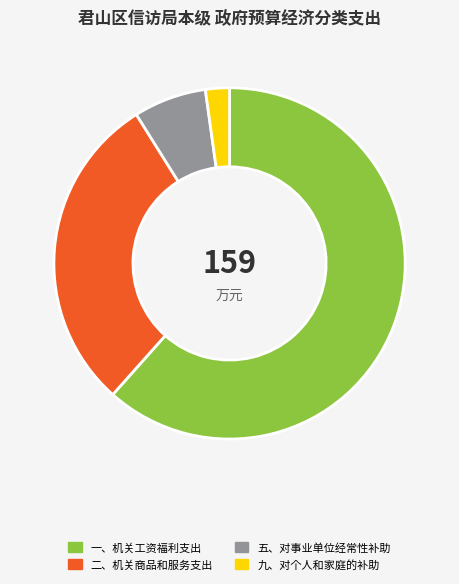

What is the largest slice in the pie chart?

一、机关工资福利支出